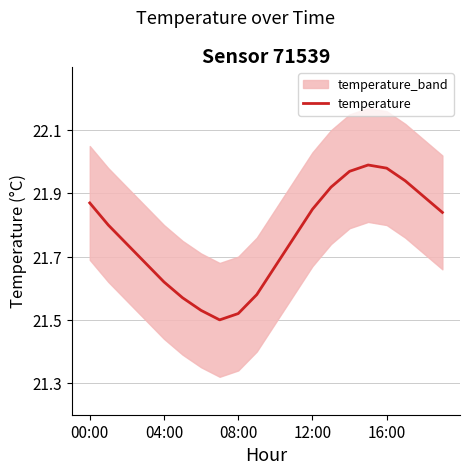

At which label is the value closest to 21?

7